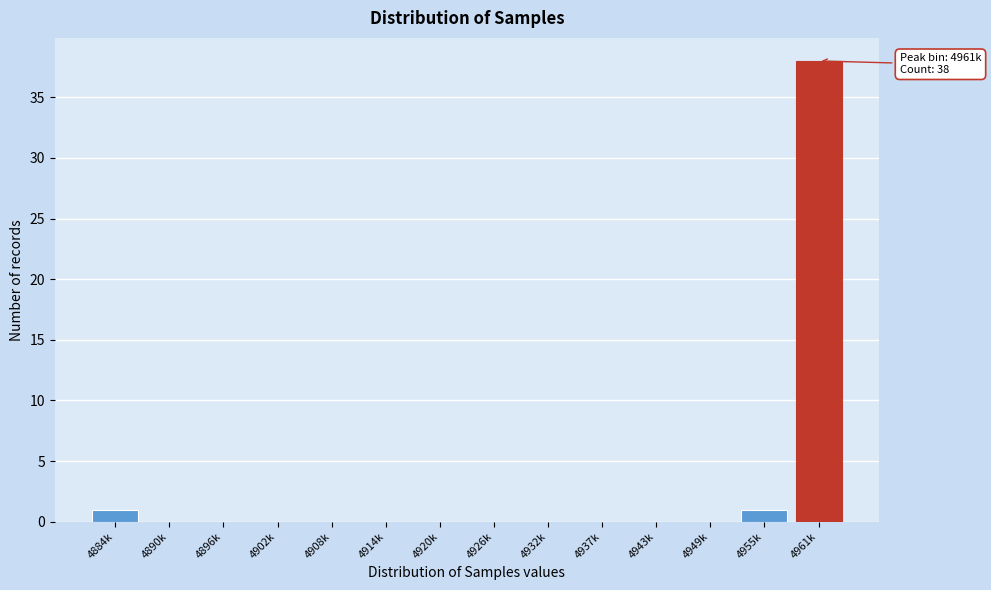

Reading right to left, extract all data points from this chart.

4961k=38	4955k=1	4949k=0	4943k=0	4937k=0	4932k=0	4926k=0	4920k=0	4914k=0	4908k=0	4902k=0	4896k=0	4890k=0	4884k=1